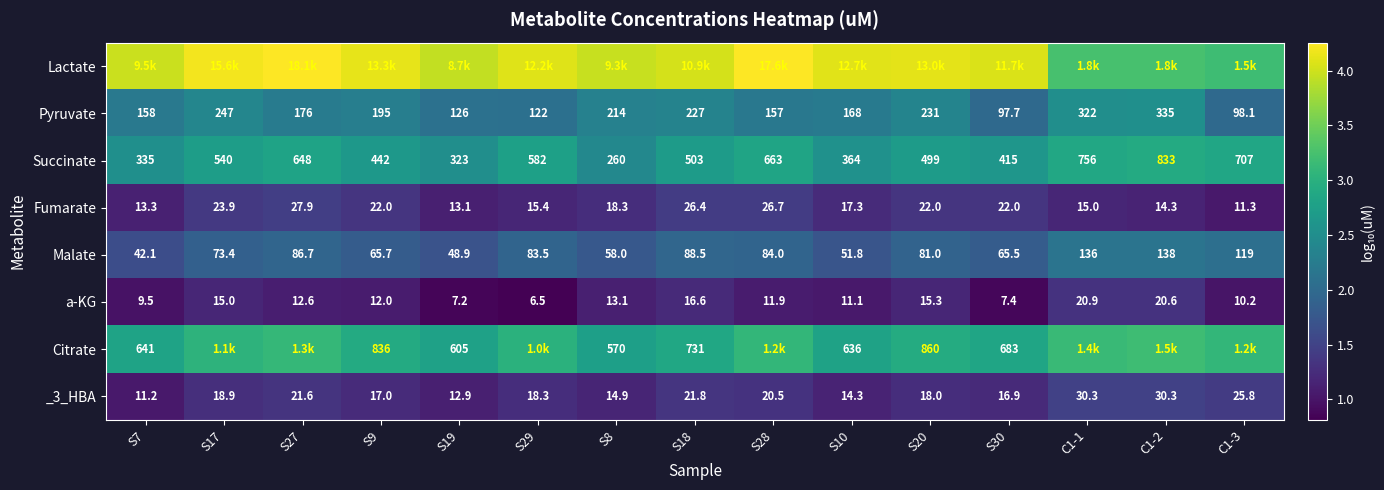

Is the value of _3_HBA at S28 greater than the value of Malate at C1-3?

No